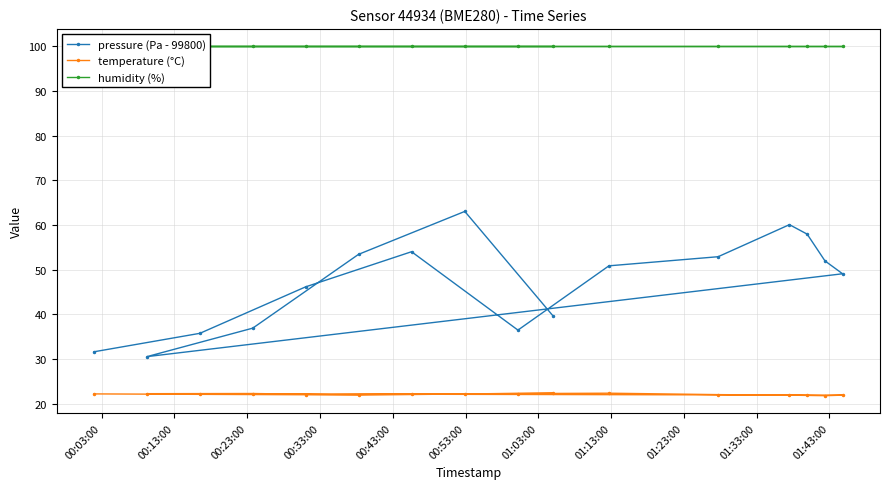

What is the maximum value for temperature (°C)?

22.4